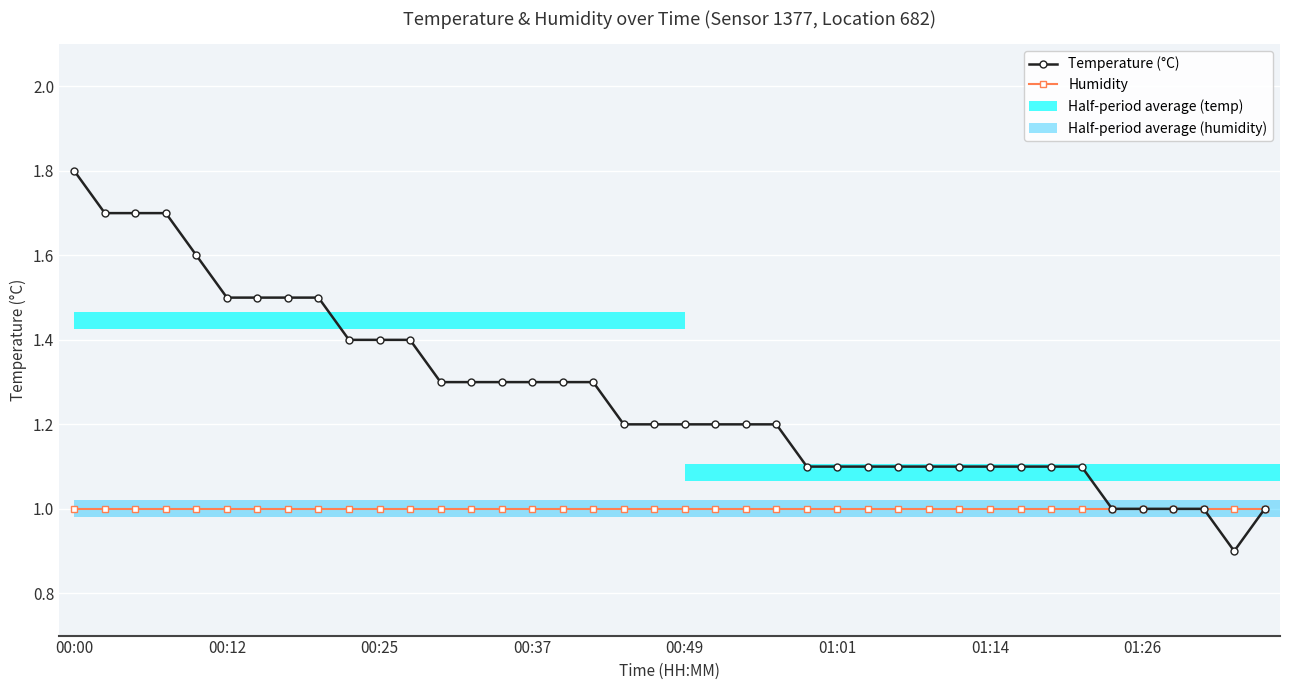

How many series are shown in this chart?

2